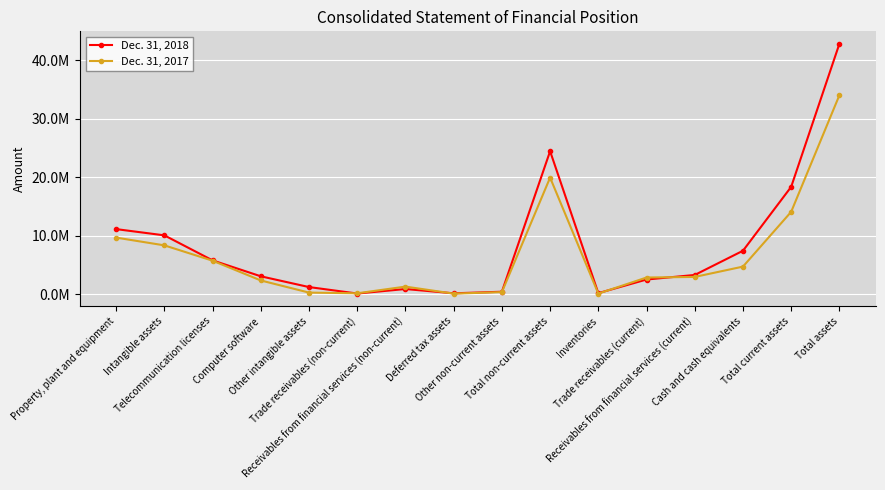

List the series in order of their peak value, highest first.

Dec. 31, 2018, Dec. 31, 2017